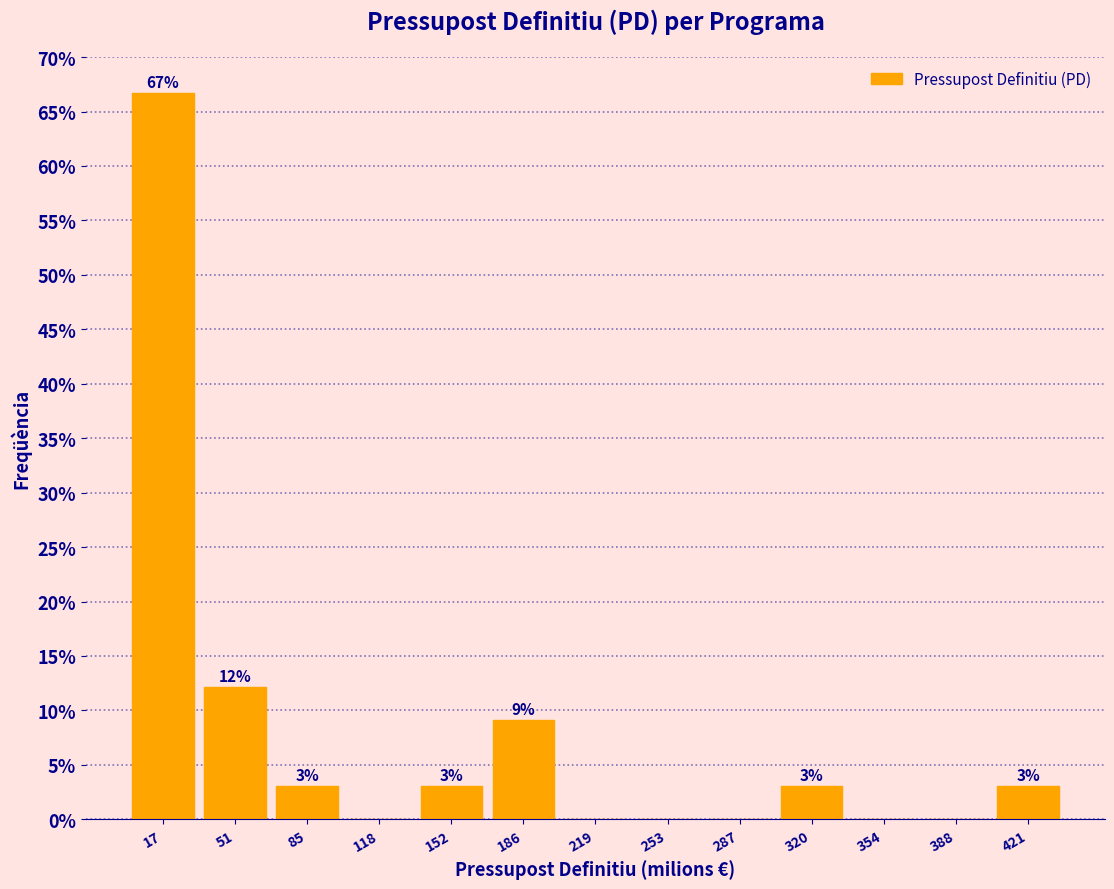

Over which range of the x-axis is the bar tallest?

0 to 35